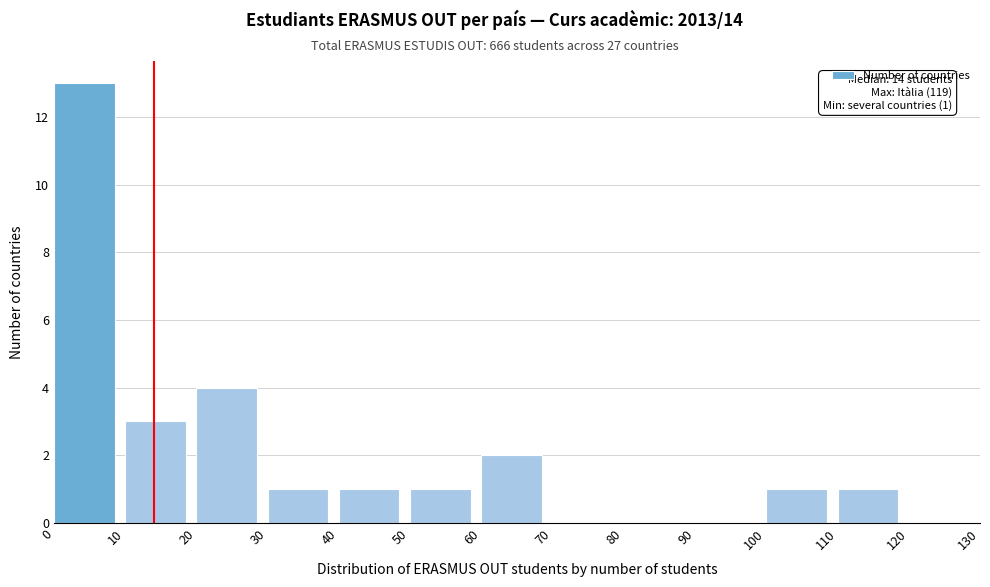

Which range on the x-axis has the tallest bar?

0 to 10